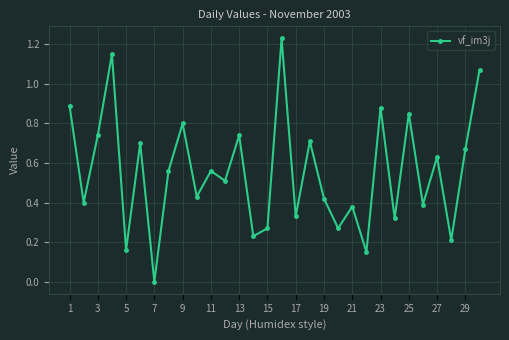

How many points are lower than both their immediate neighbors (excluding endpoints)?

12